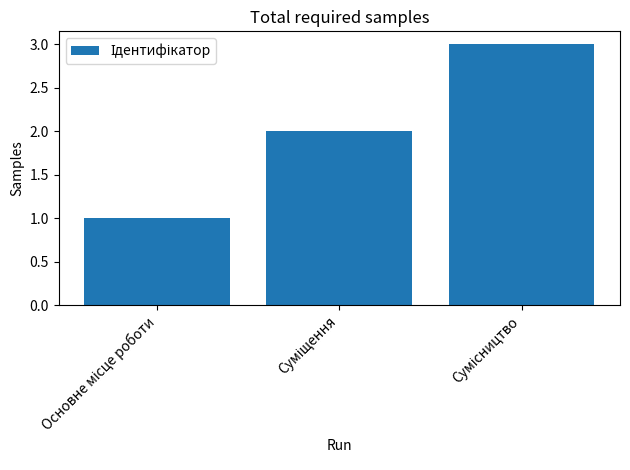

What is the greatest value displayed?

3